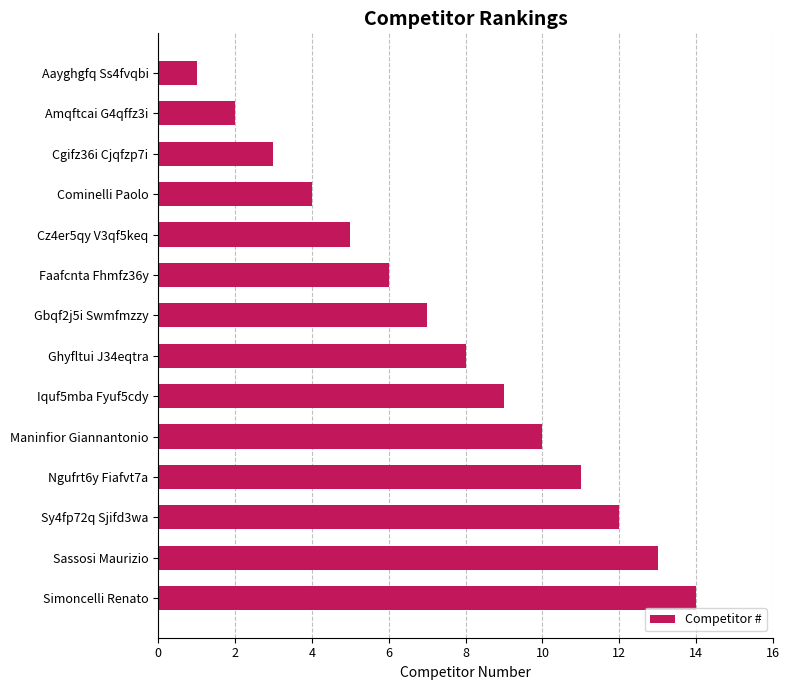

How many data points does each series have?

14